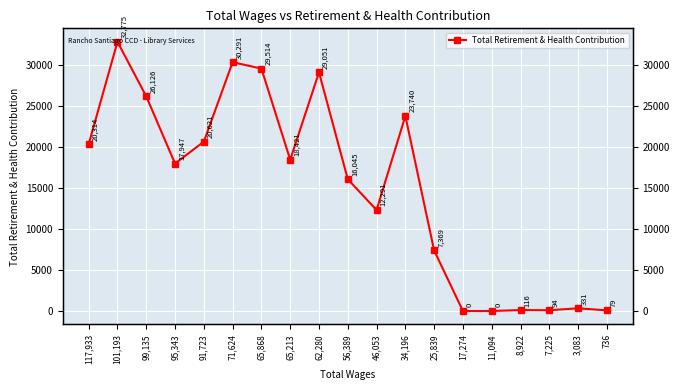

List the labels in order of value, smallest first.

17,274, 11,094, 736, 7,225, 8,922, 3,083, 25,839, 46,053, 56,389, 95,343, 65,213, 117,933, 91,723, 34,196, 99,135, 62,280, 65,868, 71,624, 101,193